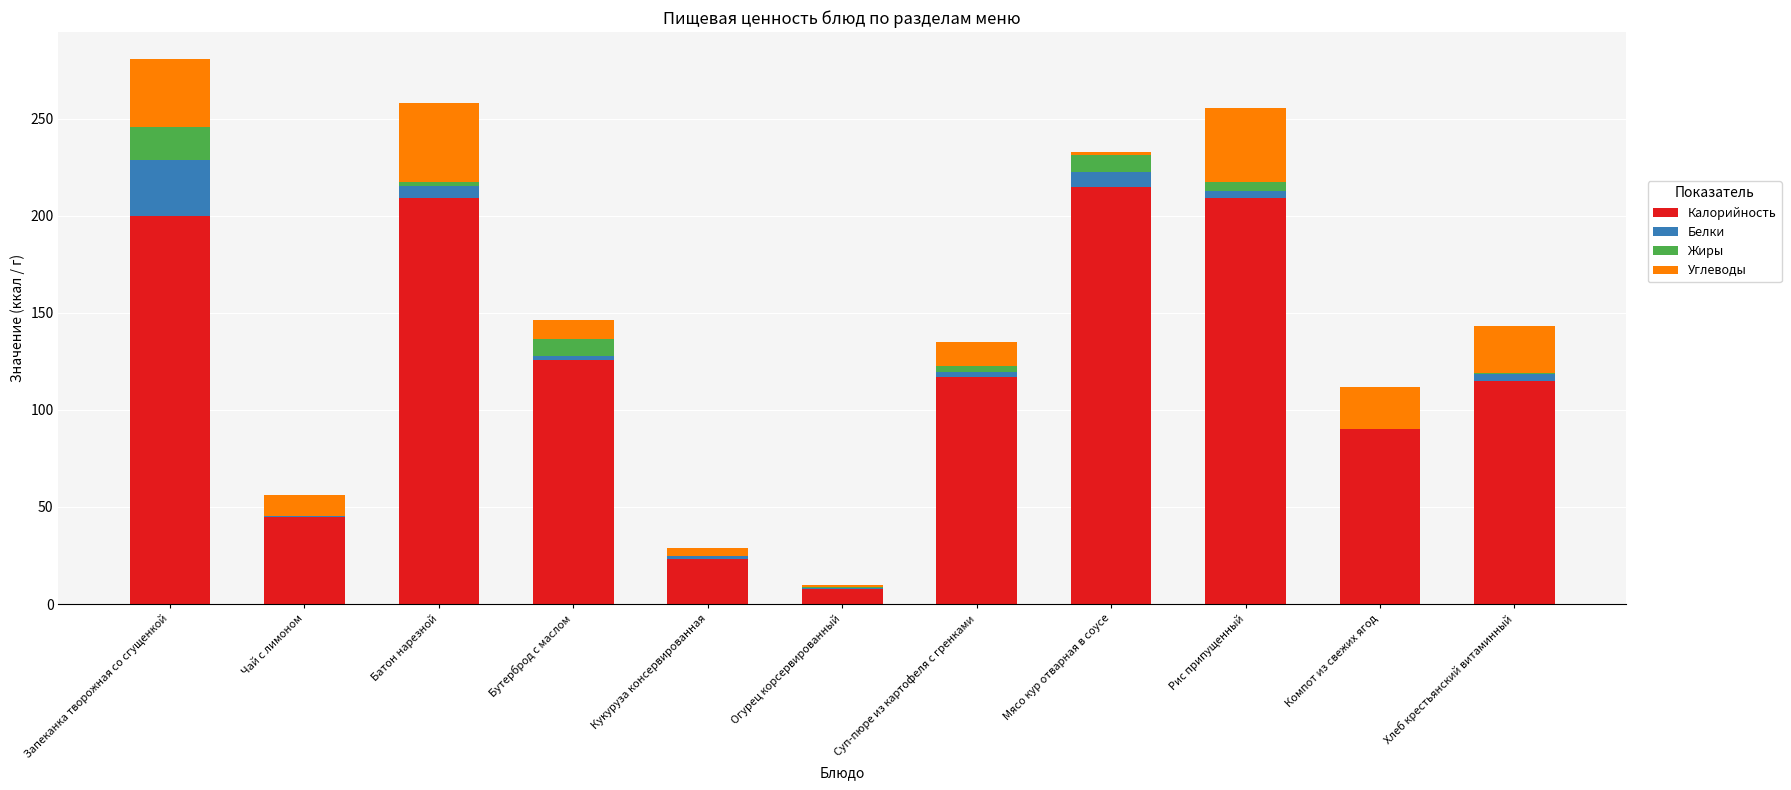

Which category has the highest value in the Калорийность series?

Мясо кур отварная в соусе